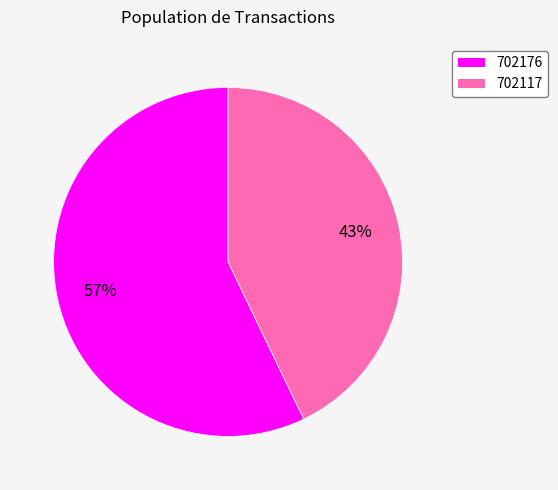

Is it true that 702117 is 55% of the pie?

False